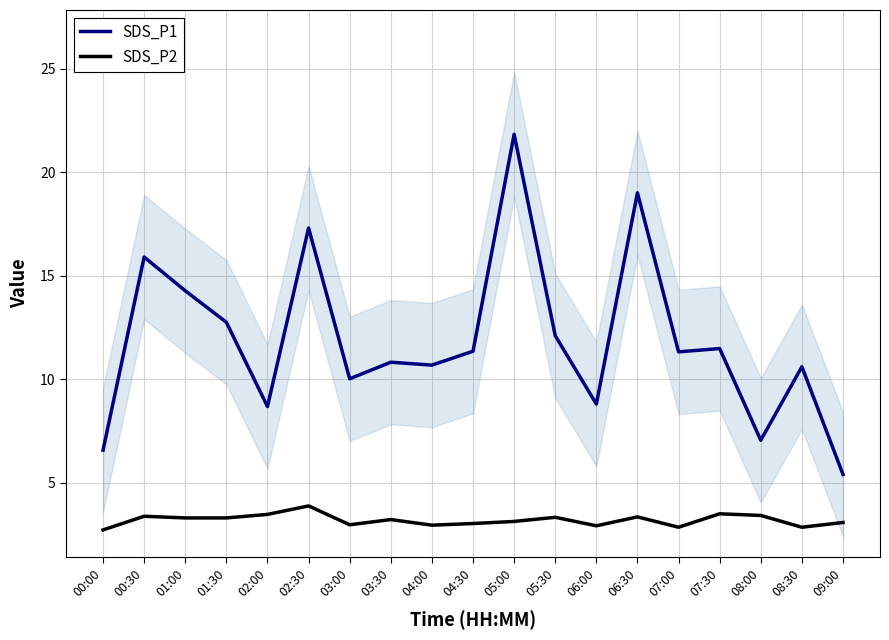

In SDS_P1, how many points are lower than both neighbors (excluding endpoints)?

6